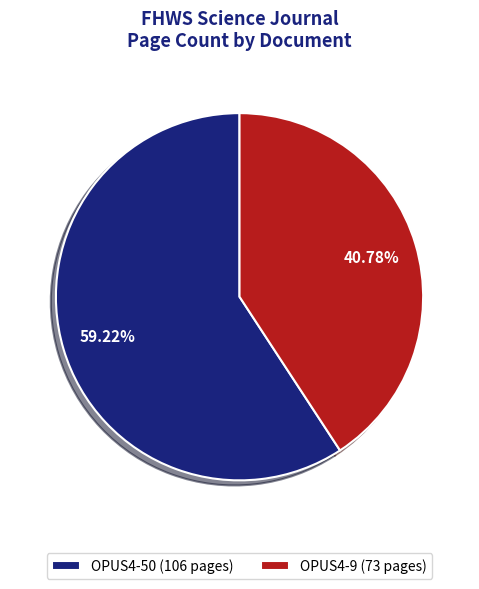

Which category has the smallest portion of the pie?

OPUS4-9